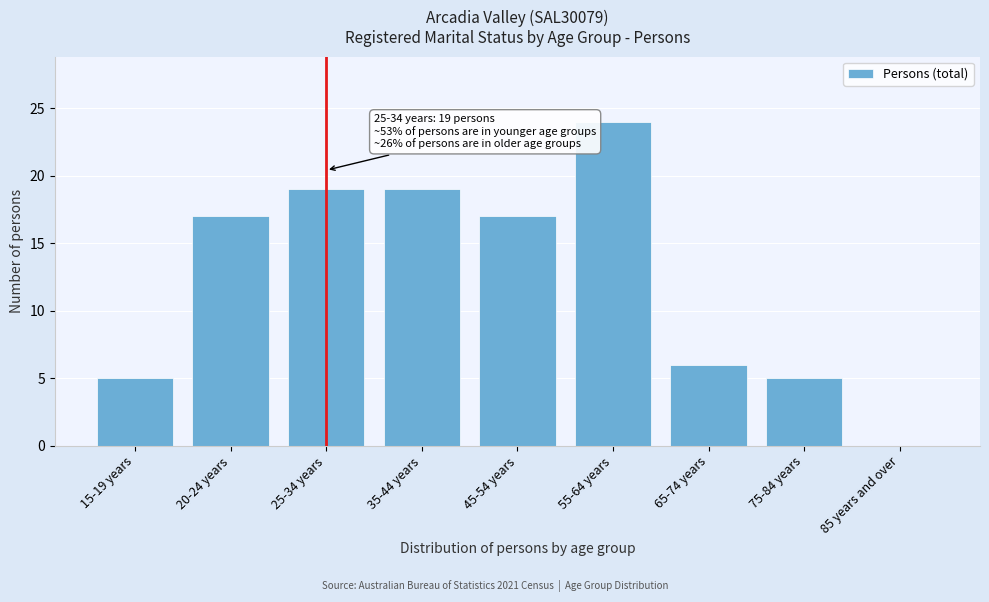

Reading left to right, list all the values displayed in this chart.

15-19 years=5	20-24 years=17	25-34 years=19	35-44 years=19	45-54 years=17	55-64 years=24	65-74 years=6	75-84 years=5	85 years and over=0